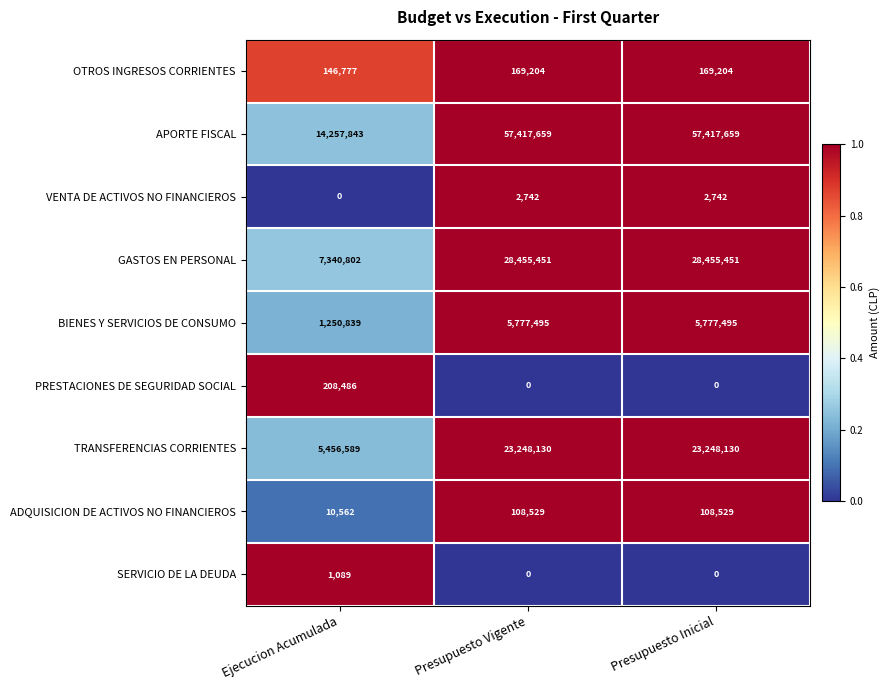

What is the lowest value of the BIENES Y SERVICIOS DE CONSUMO series?

1250839